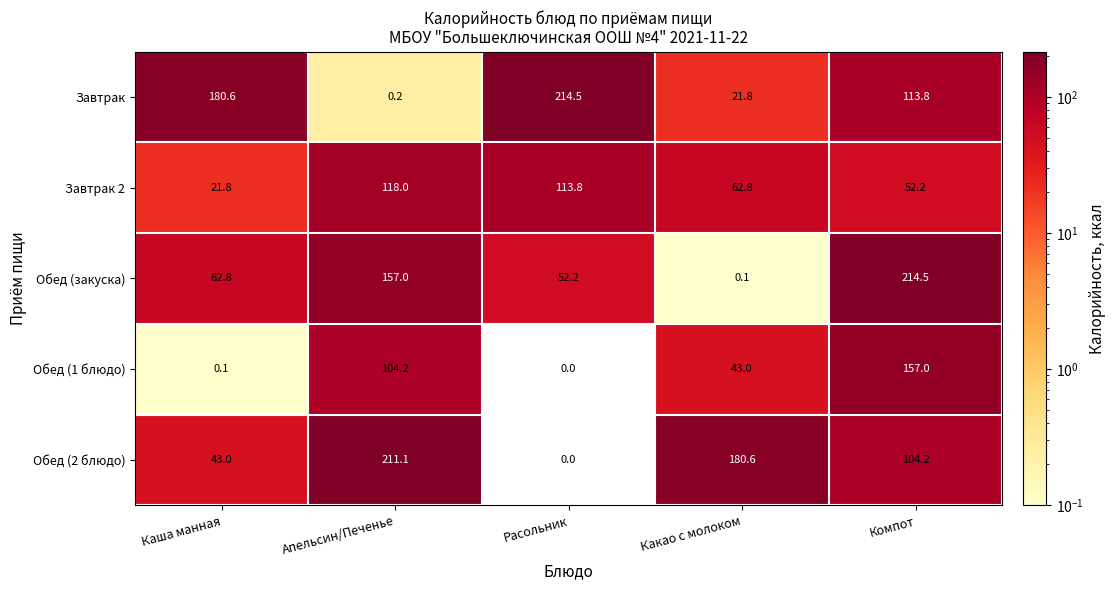

Is the value of Обед (закуска) at Расольник greater than the value of Завтрак at Компот?

No